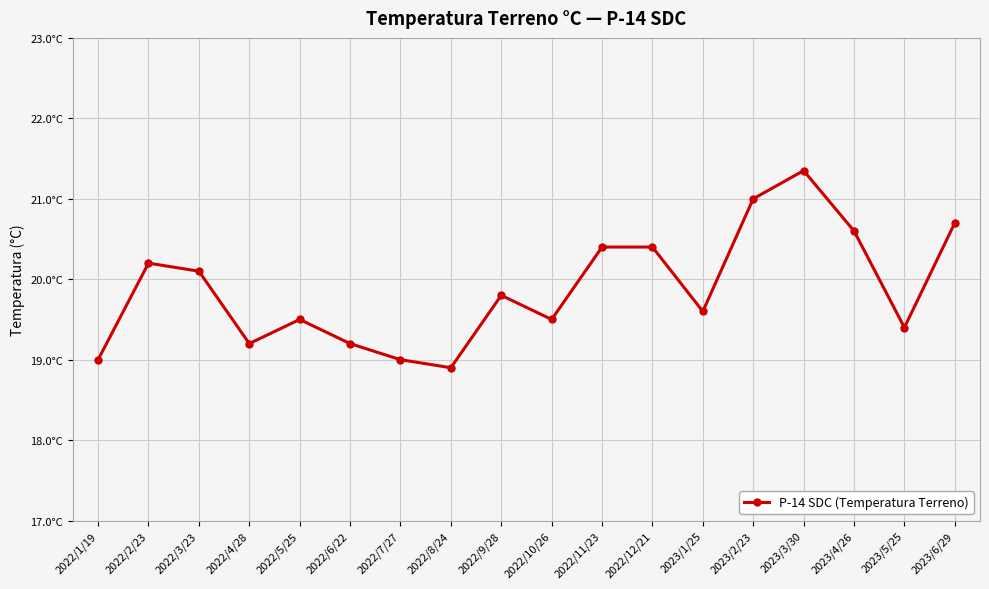

What is the value of the 13th point from the left?

19.6